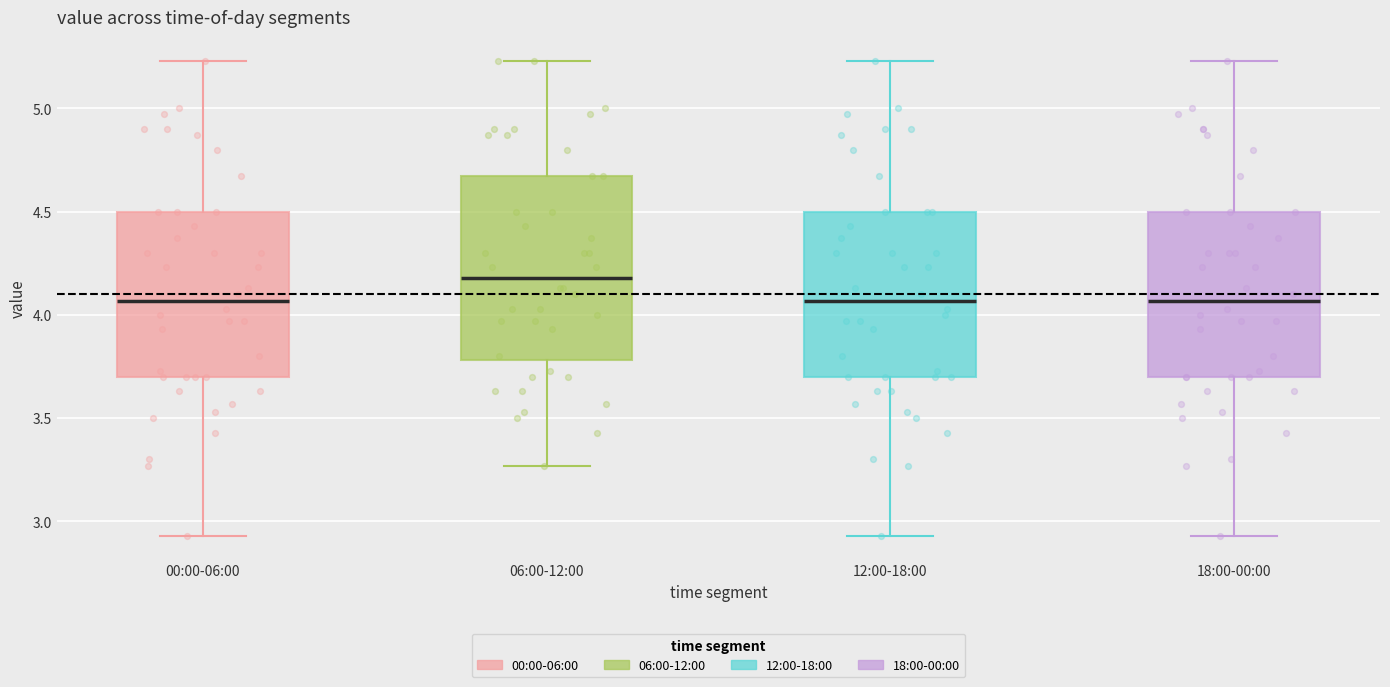

Comparing the boxes themselves (not the whiskers), which one is the tallest?

06:00-12:00